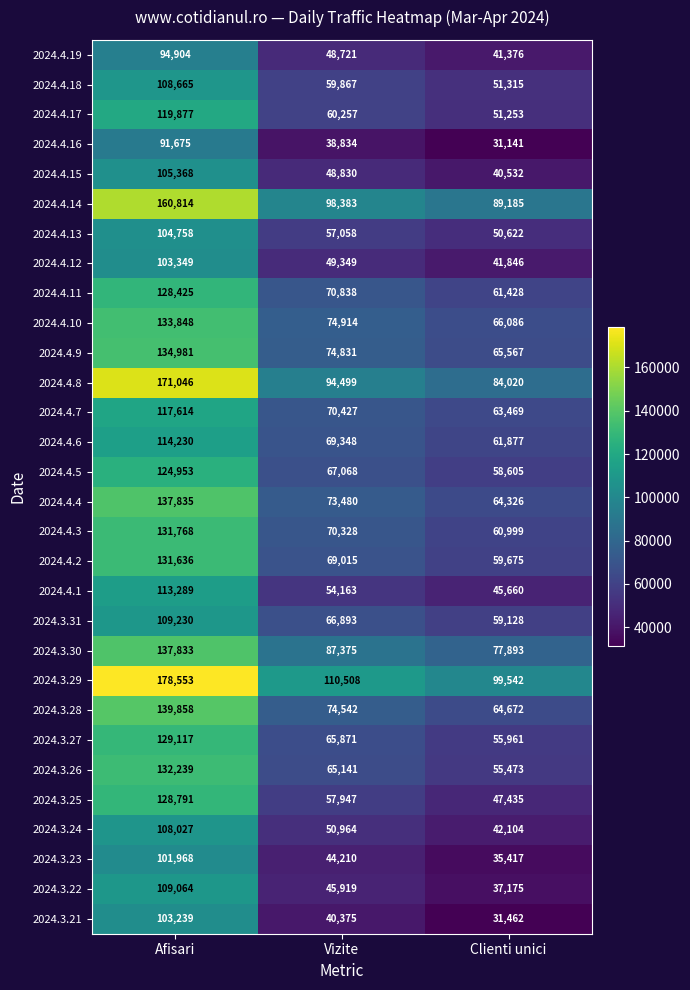

How many data points does each series have?

3